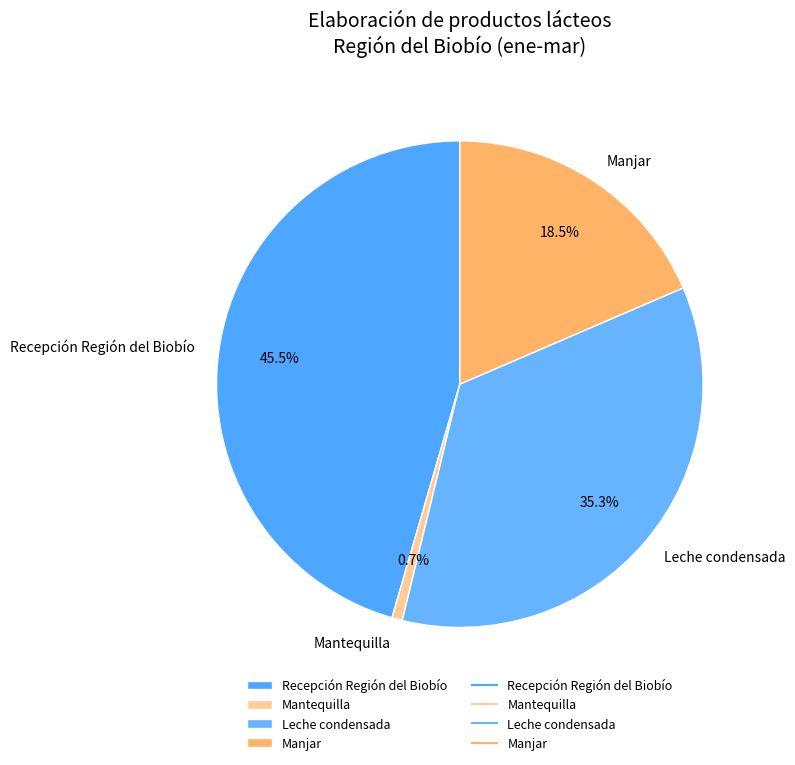

Is the sum of Manjar and Leche condensada greater than half?

Yes